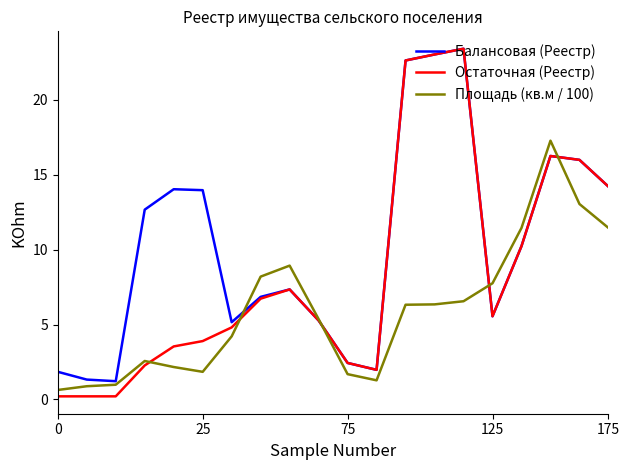

Rank the series by their average value, from highest to lowest.

Балансовая (Реестр), Остаточная (Реестр), Площадь (кв.м / 100)